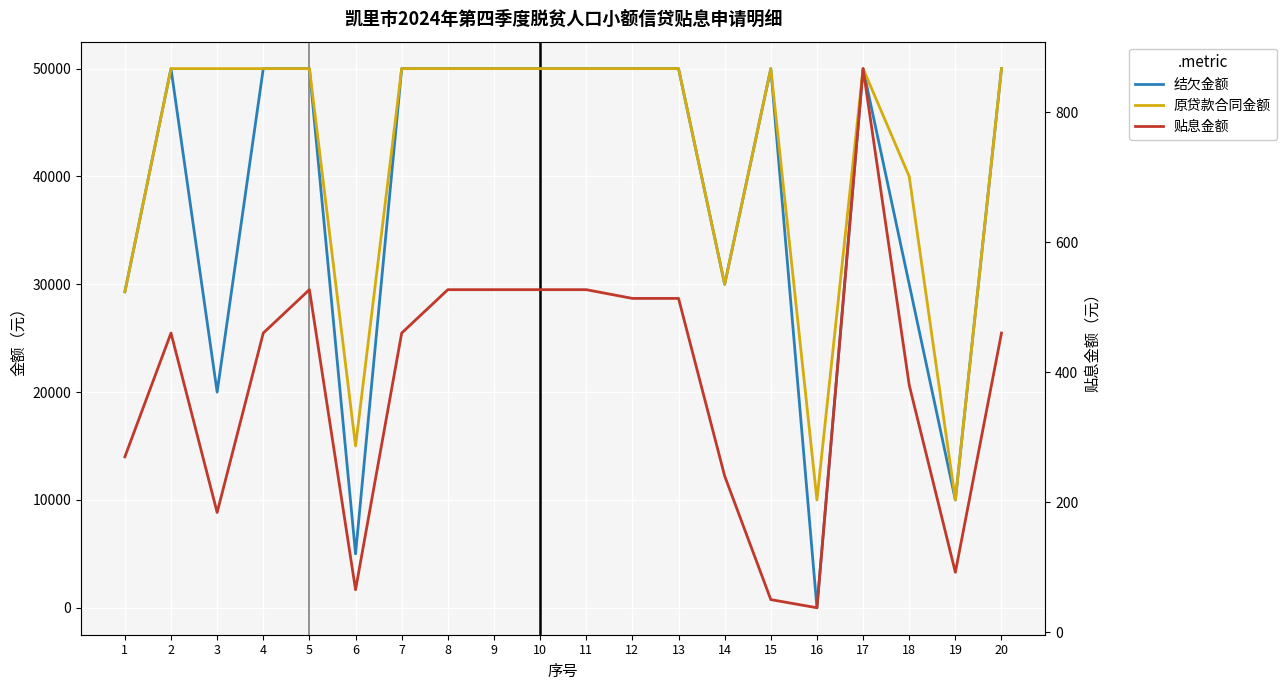

What is the total value across all series at 18?

70380.0